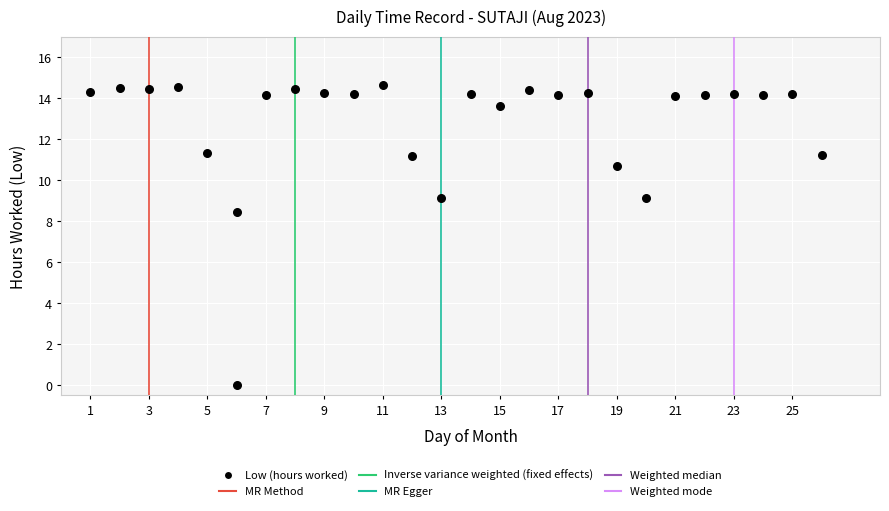

What is the range of Y values (max minus min)?

14.7